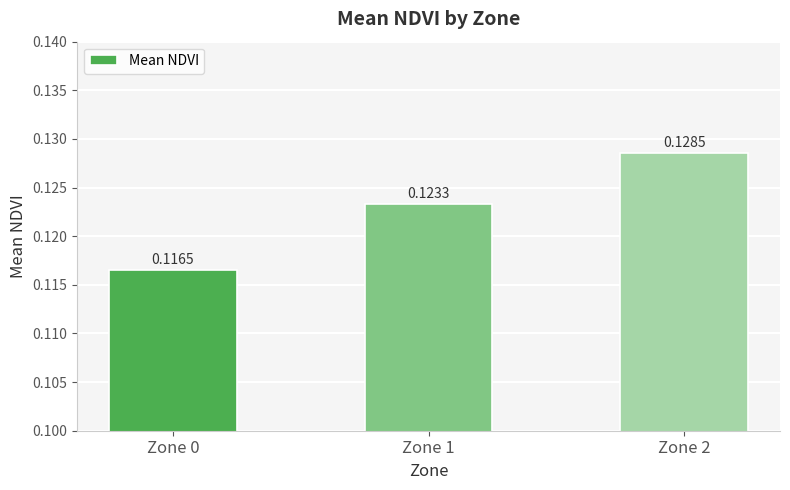

Rank the categories by value from highest to lowest.

Zone 2, Zone 1, Zone 0